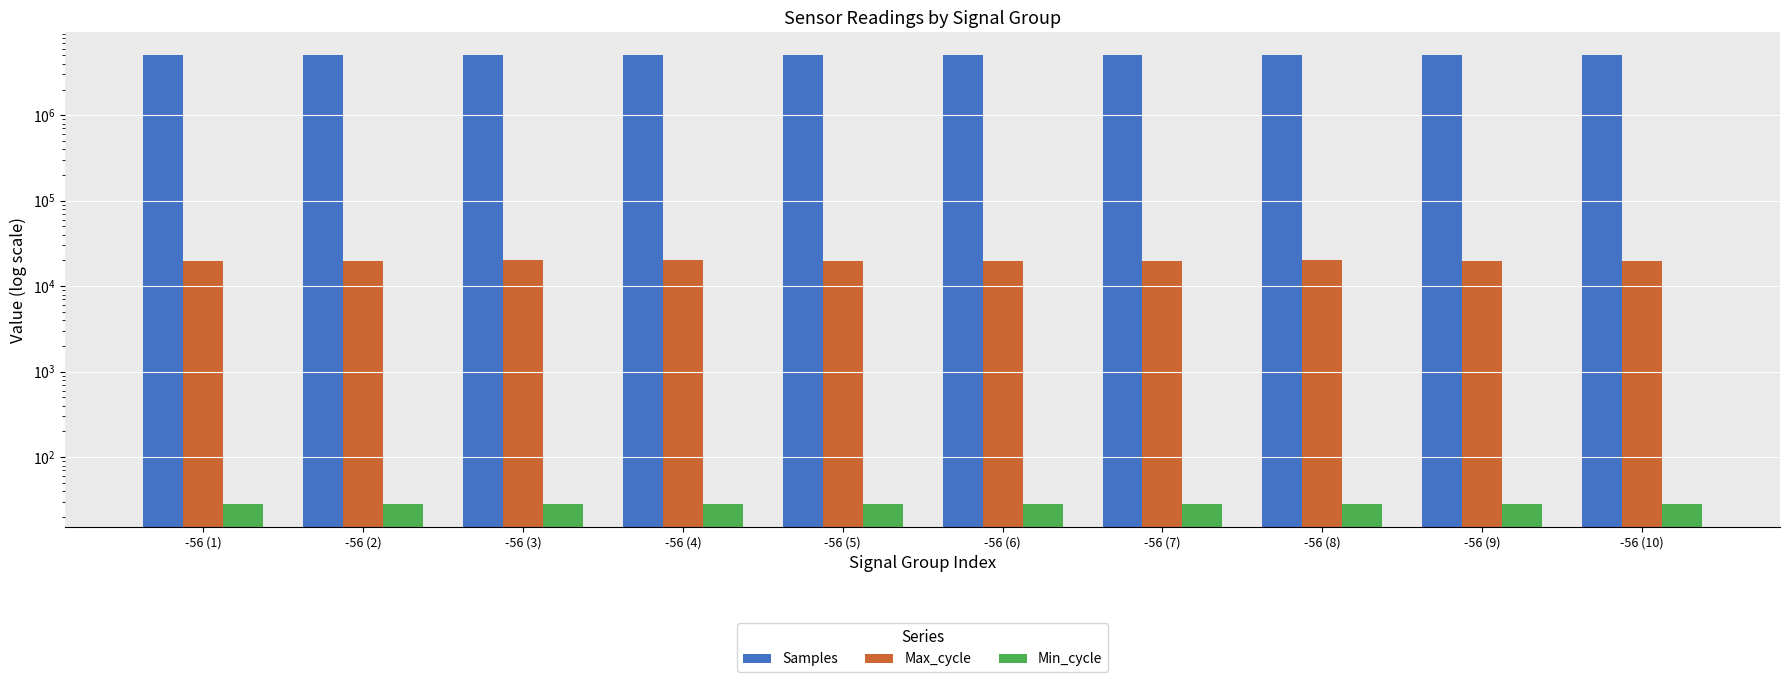

Where does the Samples series first go above 5091713?

-56 (1)